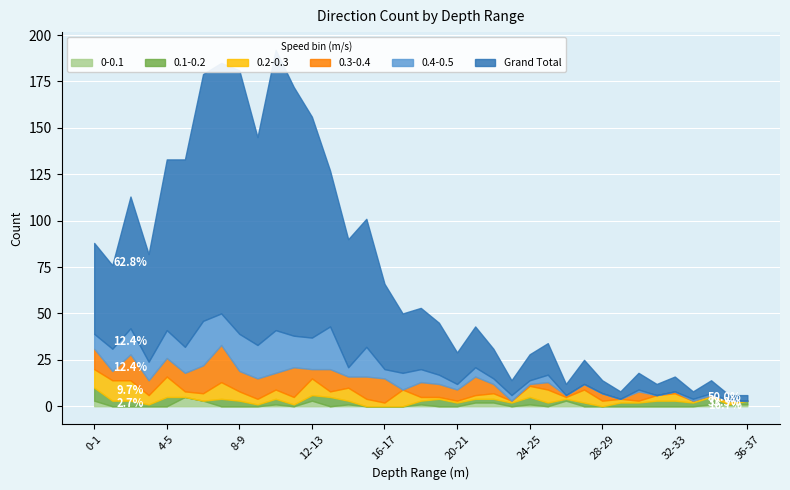

At 14-15, list the series in order from largest to smallest.

Grand Total, 0.2-0.3, 0.3-0.4, 0.4-0.5, 0.1-0.2, 0-0.1